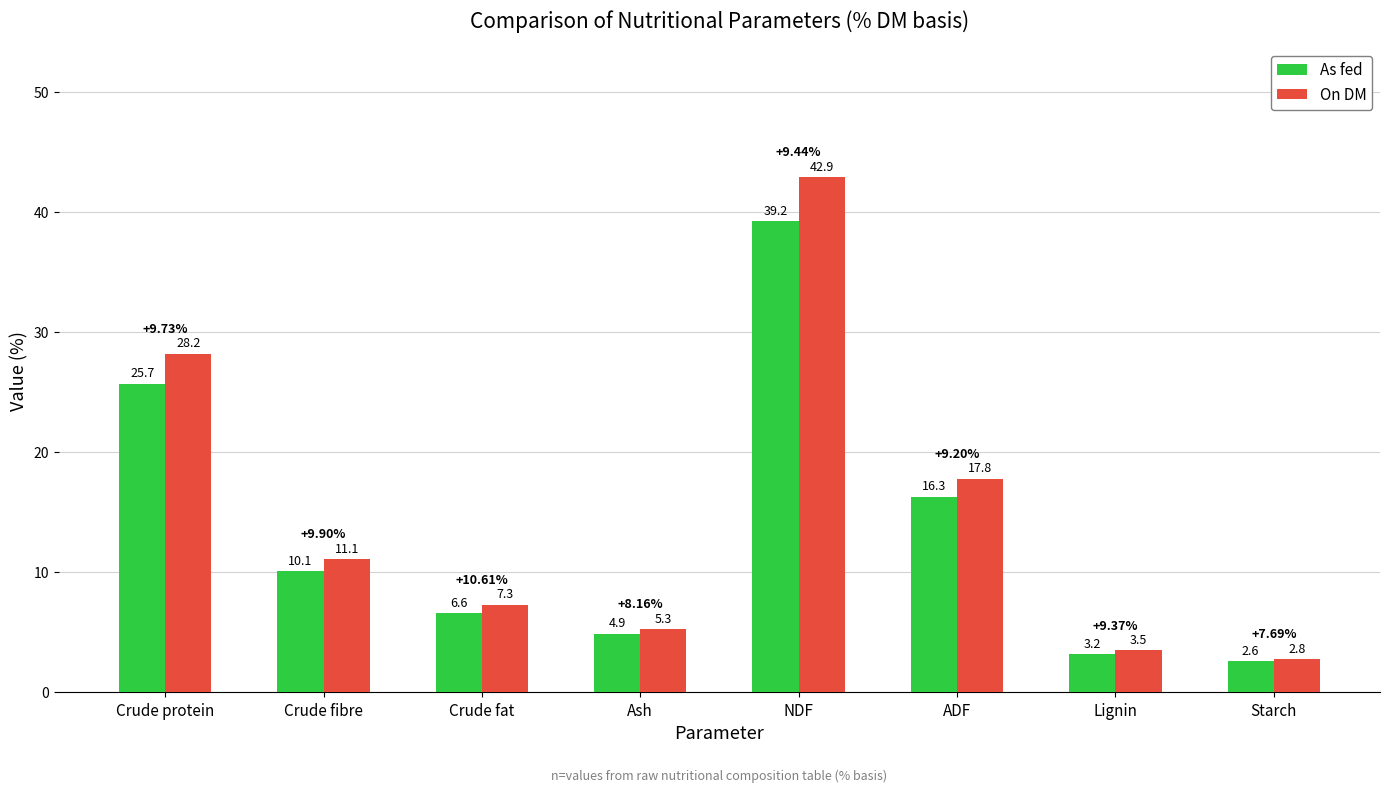

Which label corresponds to the largest value in the chart?

NDF